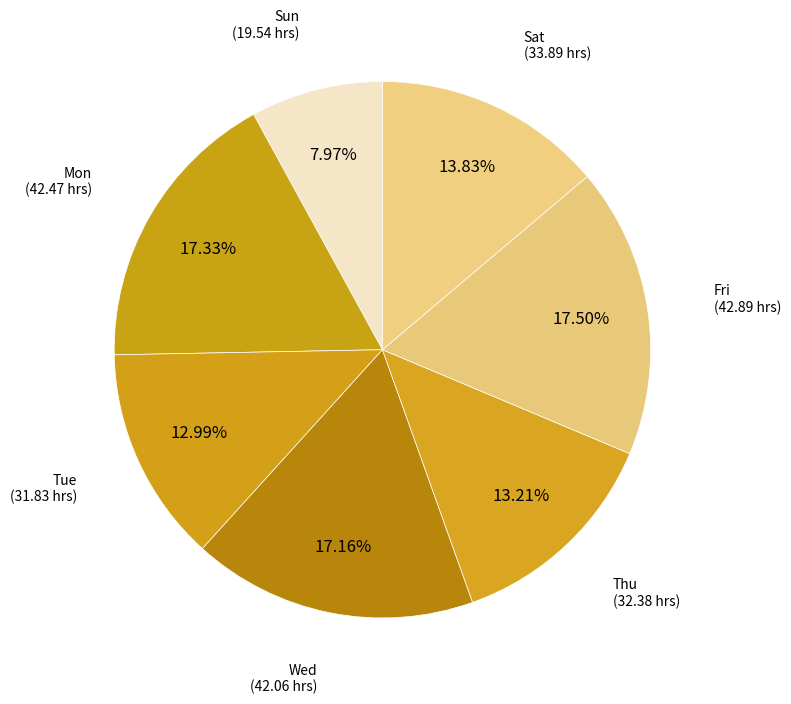

Is the sum of Wed and Mon greater than half?

No